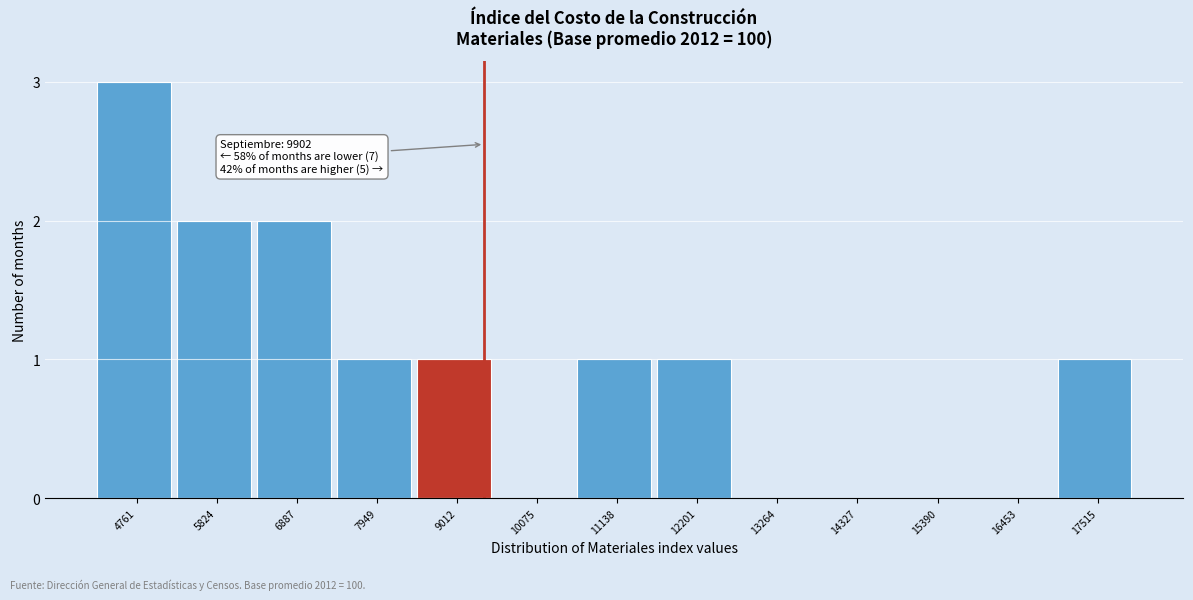

Reading left to right, list all the values displayed in this chart.

4761=3	5824=2	6887=2	7949=1	9012=1	10075=0	11138=1	12201=1	13264=0	14327=0	15390=0	16453=0	17515=1